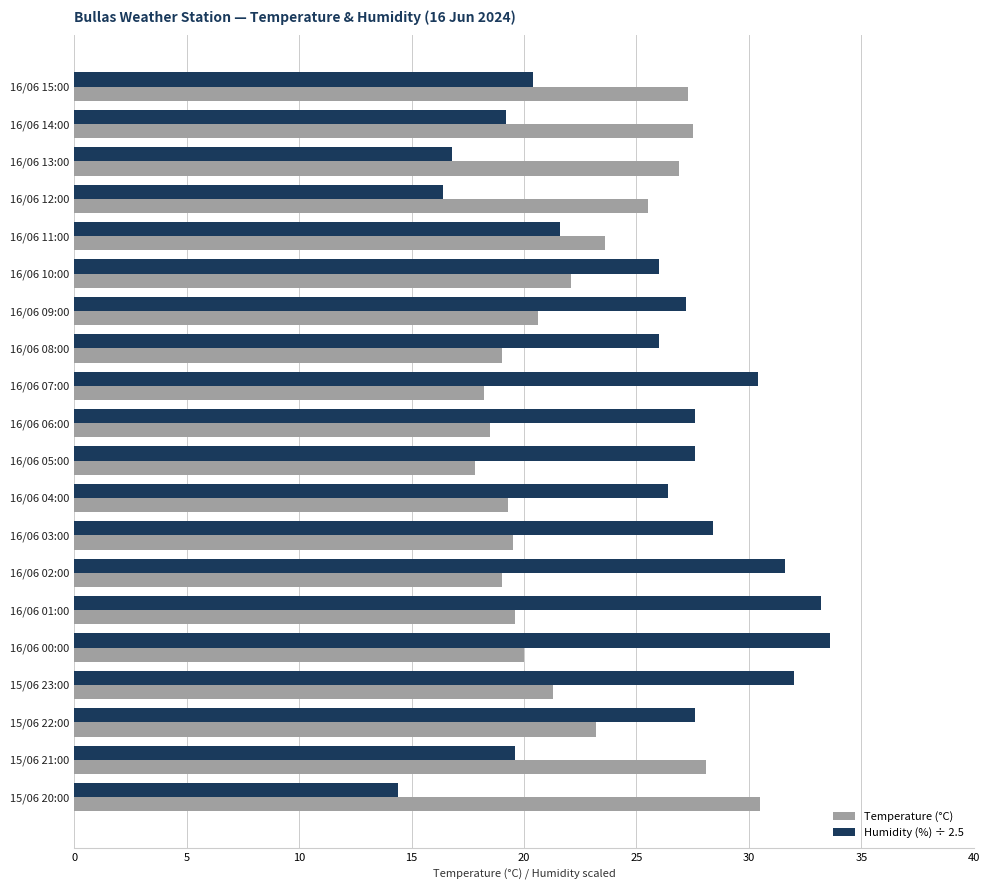

List the series in order of their peak value, highest first.

Humidity (%) ÷ 2.5, Temperature (°C)